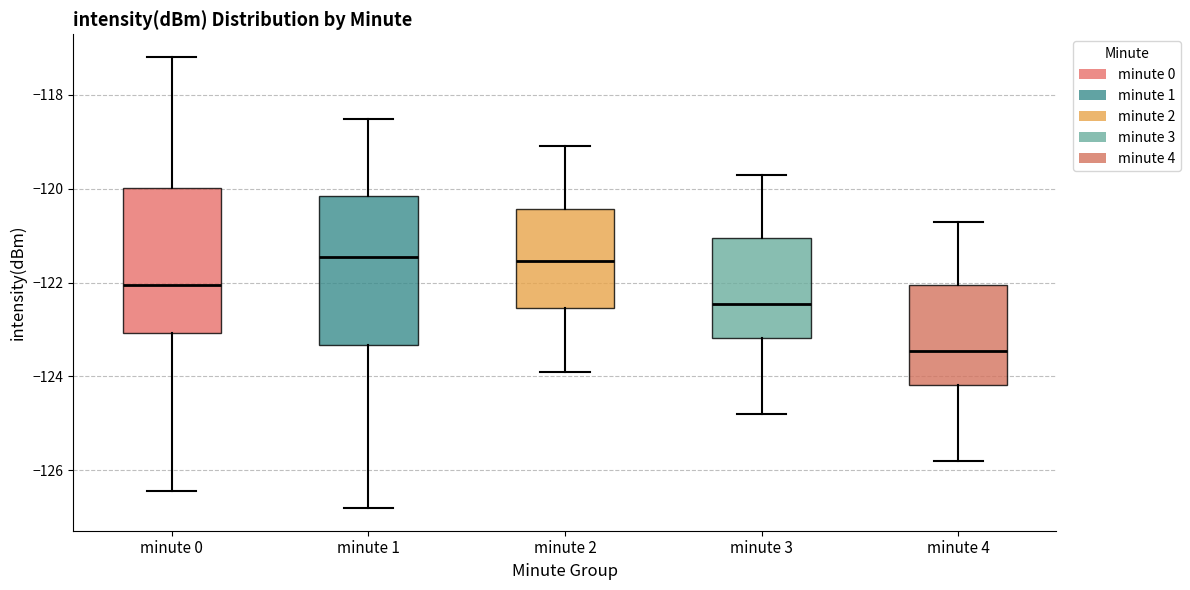

Reading left to right, transcribe this box plot: for each box, give where its median line is, the range the box spans, and where its two whiskers end, as read against the y-axis. The values are not printed on the chart, so give them approximately, as read against the axis.

minute 0: median -122.0, box -123.0 to -120.0, whiskers -126.4 to -117.2
minute 1: median -121.4, box -123.4 to -120.2, whiskers -126.8 to -118.6
minute 2: median -121.6, box -122.6 to -120.4, whiskers -123.8 to -119.0
minute 3: median -122.4, box -123.2 to -121.0, whiskers -124.8 to -119.6
minute 4: median -123.4, box -124.2 to -122.0, whiskers -125.8 to -120.6